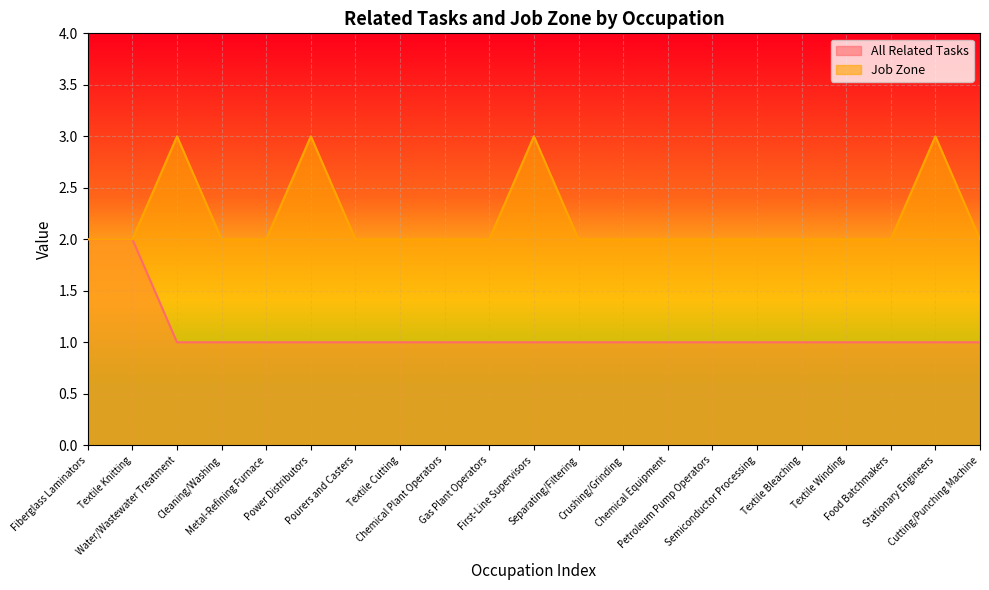

True or false: Job Zone has more than 0 interior local peaks.

True